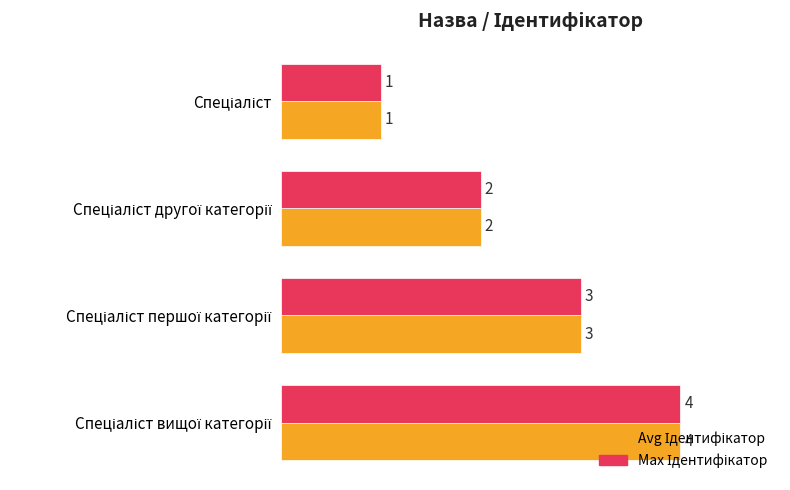

What is the maximum value shown in the chart?

4